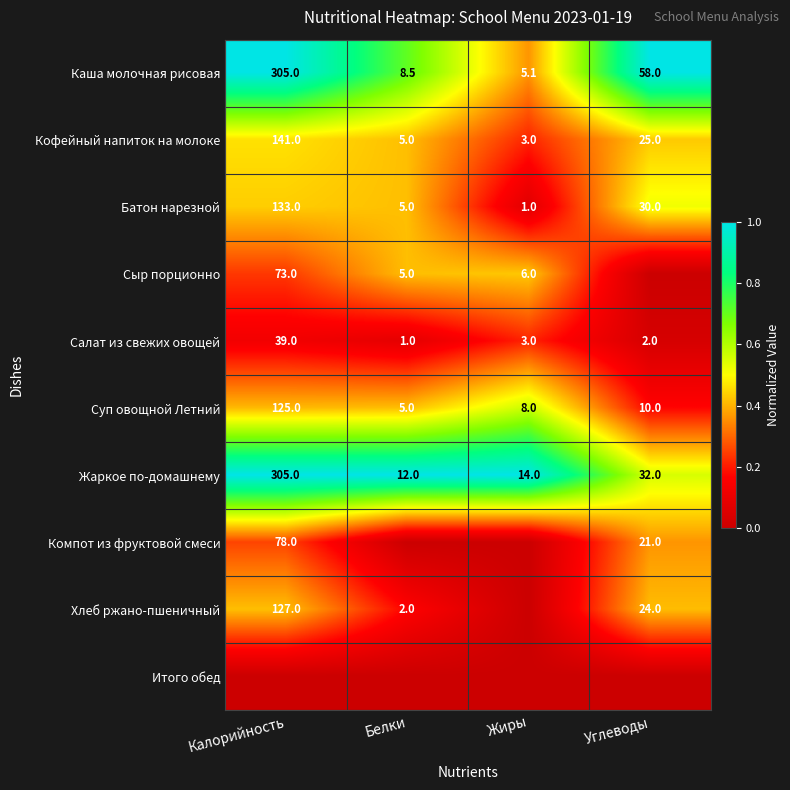

True or false: Хлеб ржано-пшеничный has a value of 127.0 at Калорийность.

True